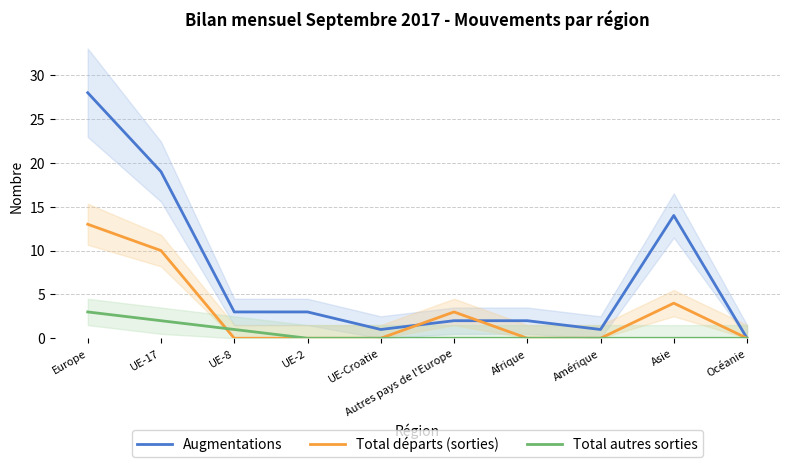

What position from the left is UE-8?

3